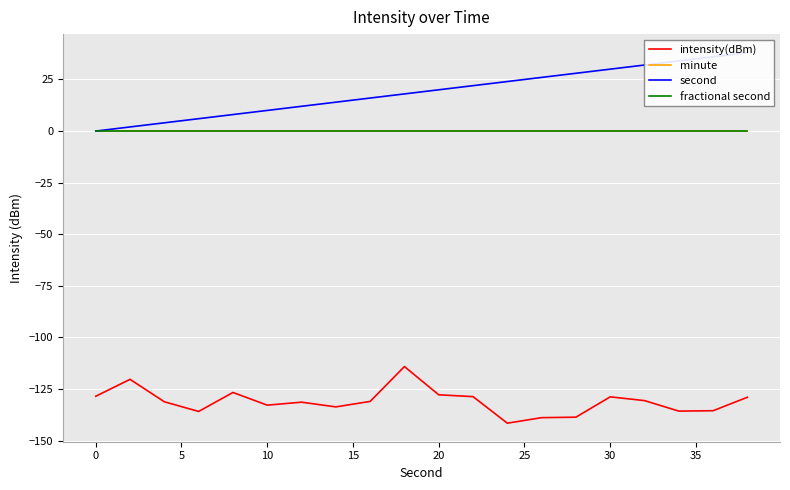

Reading left to right, transcribe all the data shown in this chart.

intensity(dBm): -128.5	-120.3	-131.2	-135.8	-126.6	-132.8	-131.3	-133.6	-131.0	-114.1	-127.8	-128.7	-141.5	-138.9	-138.6	-128.8	-130.6	-135.7	-135.5	-129.0
minute: 0.0	0.0	0.0	0.0	0.0	0.0	0.0	0.0	0.0	0.0	0.0	0.0	0.0	0.0	0.0	0.0	0.0	0.0	0.0	0.0
second: 0.0	2.0	4.0	6.0	8.0	10.0	12.0	14.0	16.0	18.0	20.0	22.0	24.0	26.0	28.0	30.0	32.0	34.0	36.0	38.0
fractional second: 0.0	0.0	0.0	0.0	0.0	0.0	0.0	0.0	0.0	0.0	0.0	0.0	0.0	0.0	0.0	0.0	0.0	0.0	0.0	0.0